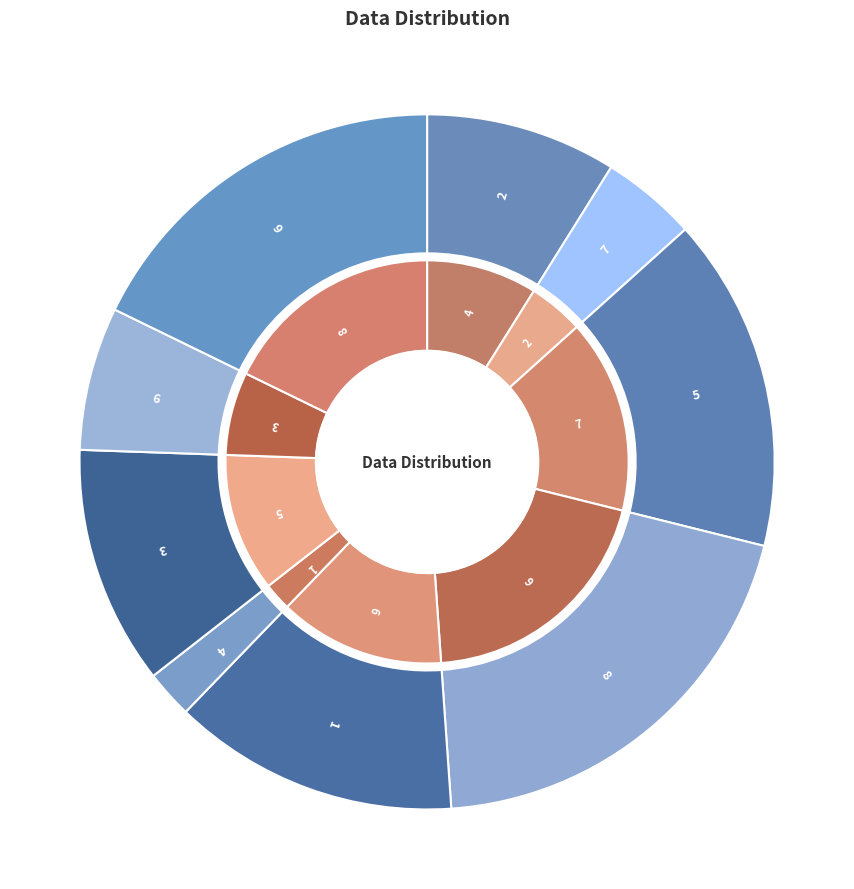

Between 5 and 9, which is larger?

5